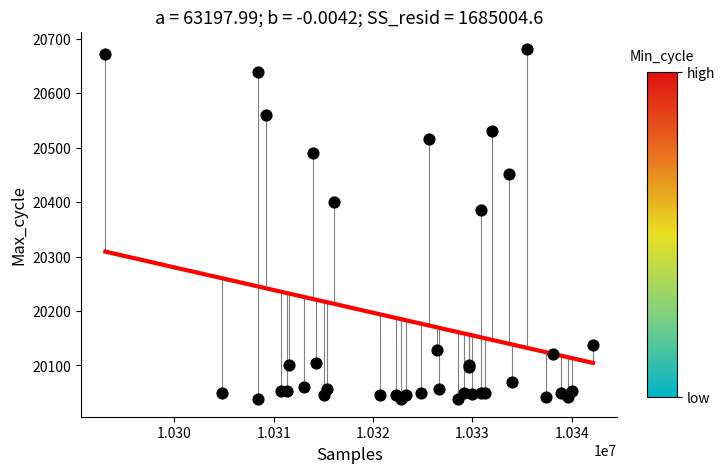

What Y value in the scatter plot is closest to 20359?

20385